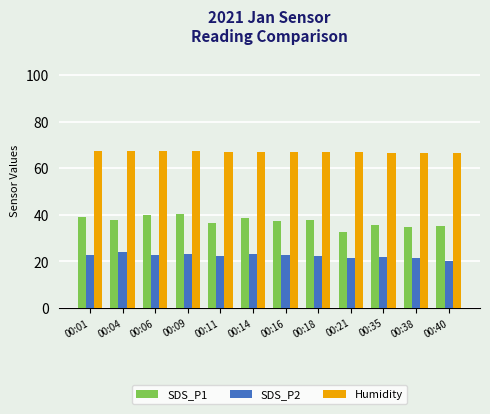

What is the maximum value for Humidity?

67.4